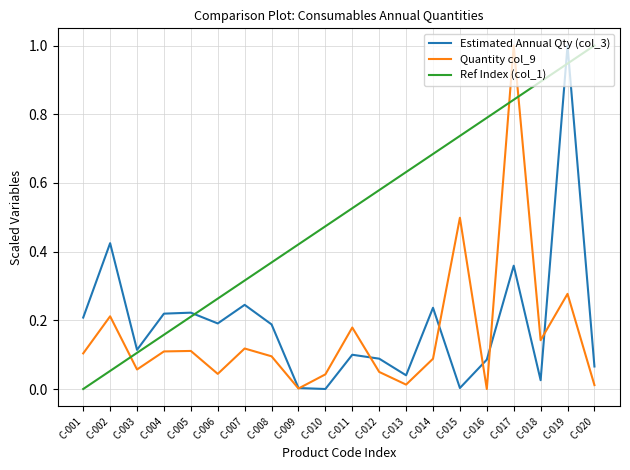

Which series has the largest total across all categories?

Ref Index (col_1)